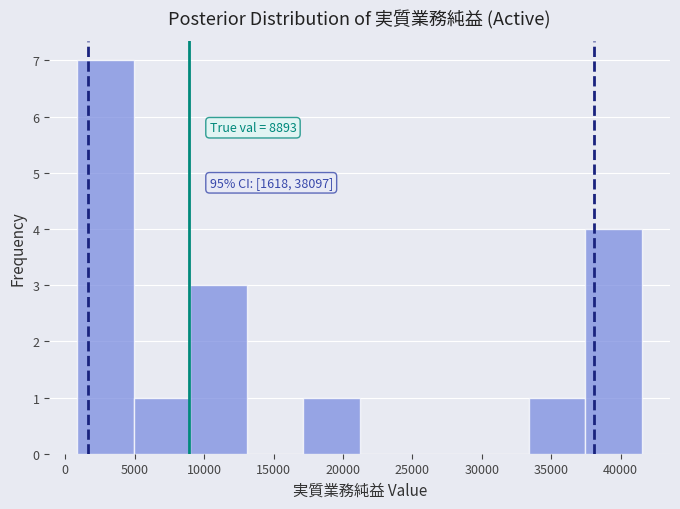

Over which range of the x-axis is the bar tallest?

1000 to 5000